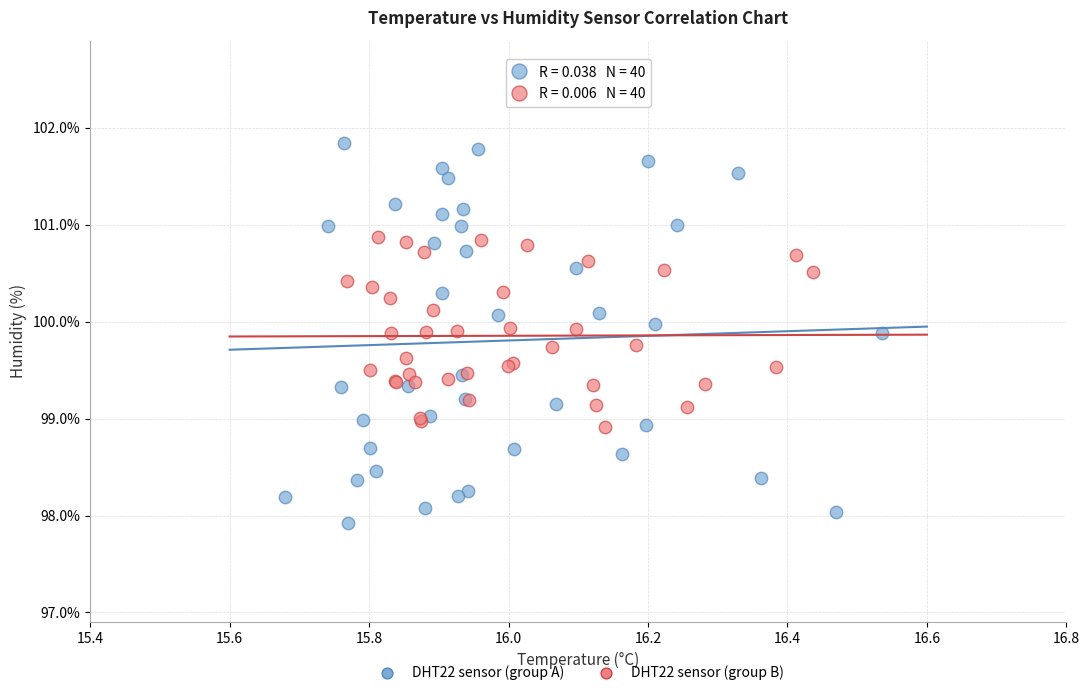

Which series contains the lowest Y value?

DHT22 sensor (group A)